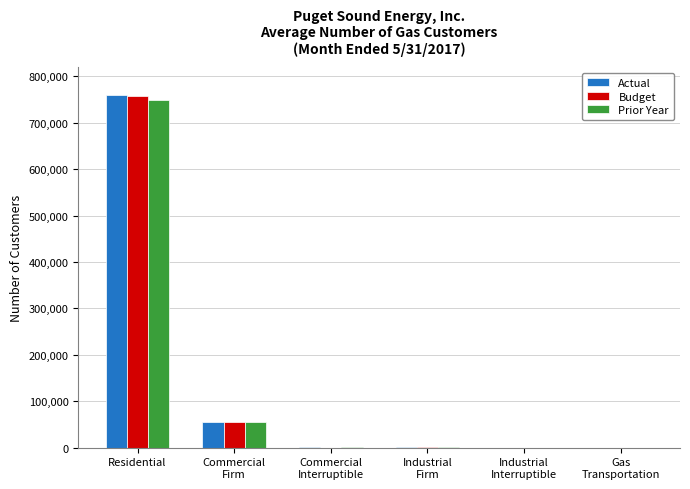

At which category is the sum across all series the highest?

Residential